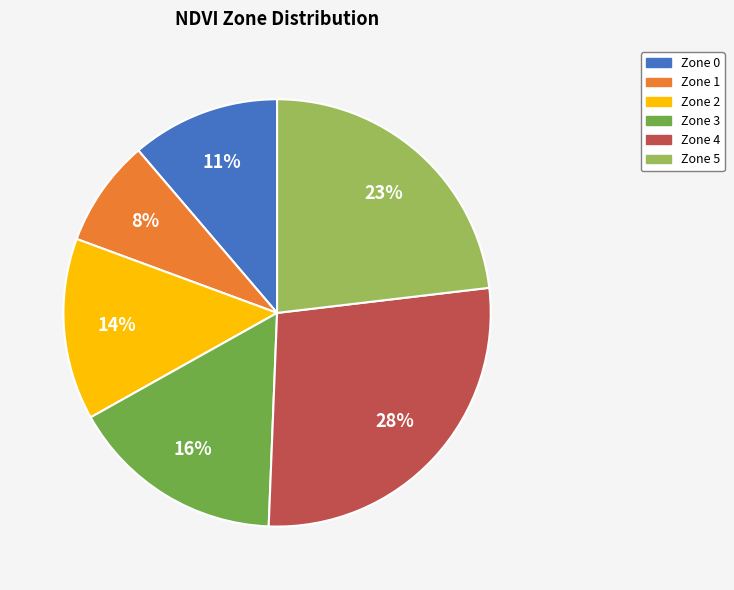

Which slice is the smallest?

Zone 1